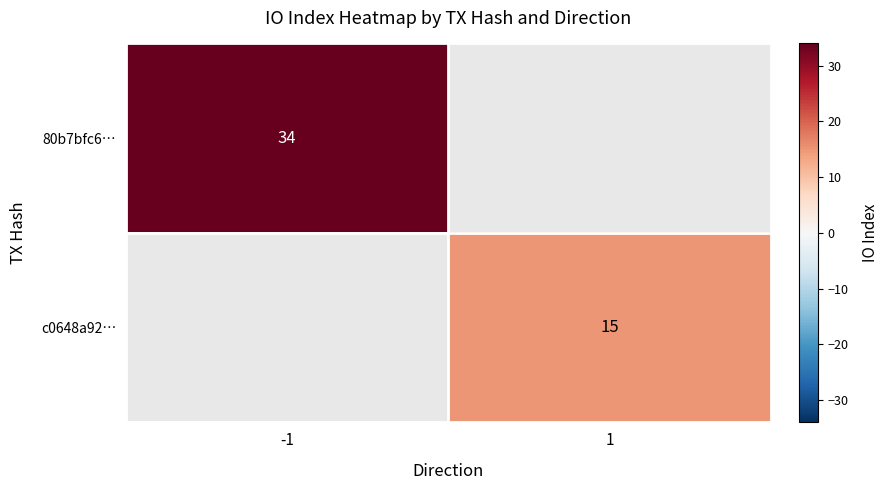

True or false: c0648a92… has a value of 27 at 1.

False